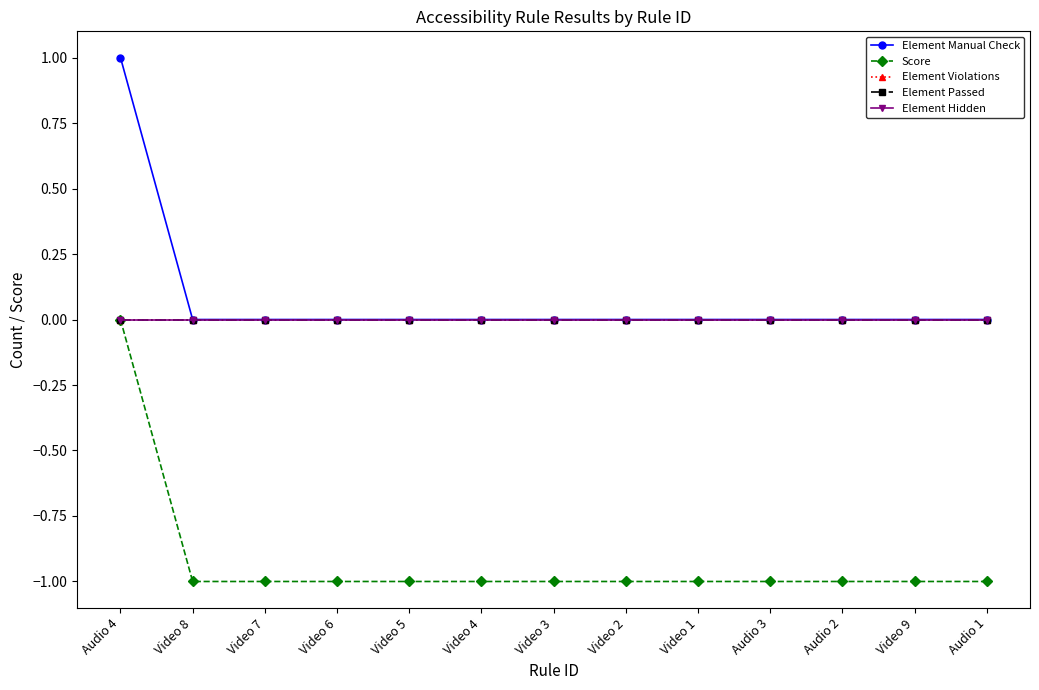

Rank the series by their maximum value, from highest to lowest.

Element Manual Check, Score, Element Violations, Element Passed, Element Hidden